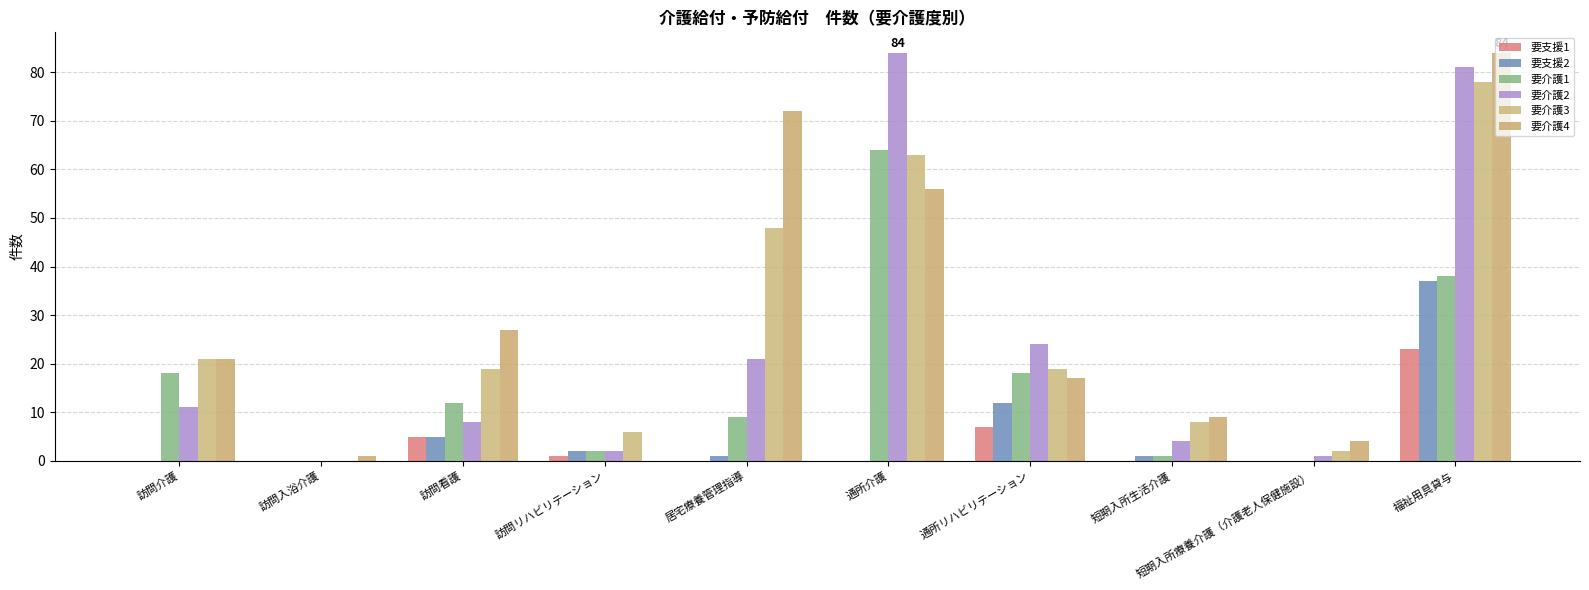

Which series has the largest total across all categories?

要介護4